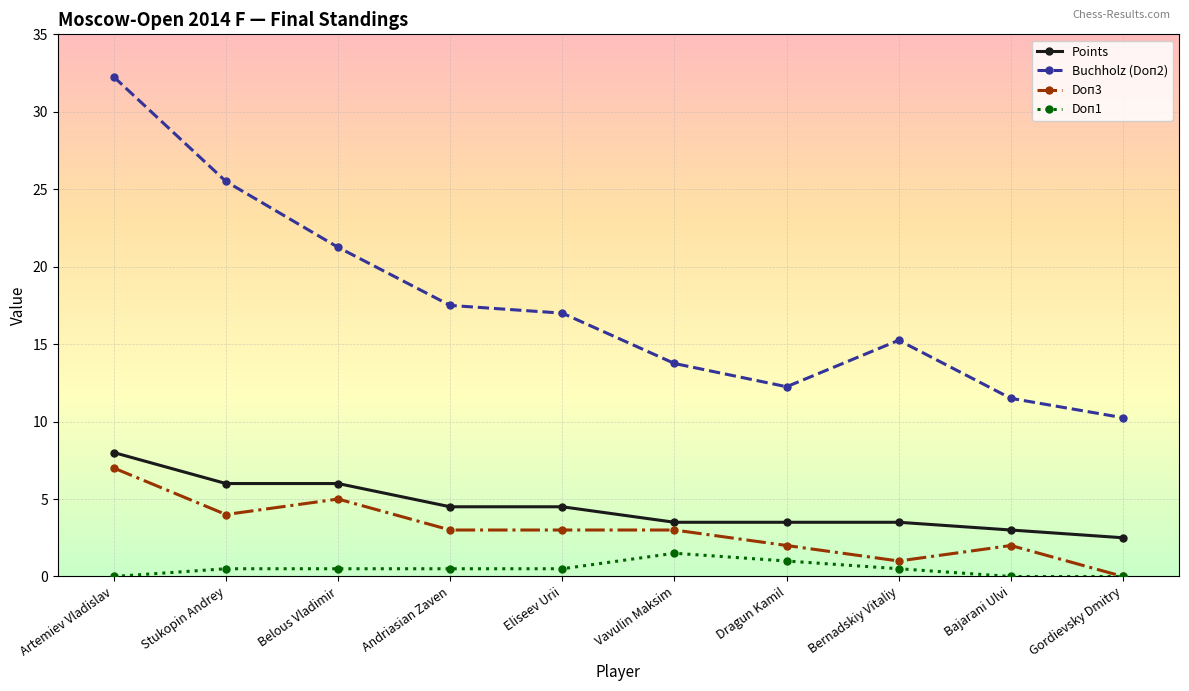

Rank the categories by Buchholz (Doп2) value from lowest to highest.

Gordievsky Dmitry, Bajarani Ulvi, Dragun Kamil, Vavulin Maksim, Bernadskiy Vitaliy, Eliseev Urii, Andriasian Zaven, Belous Vladimir, Stukopin Andrey, Artemiev Vladislav